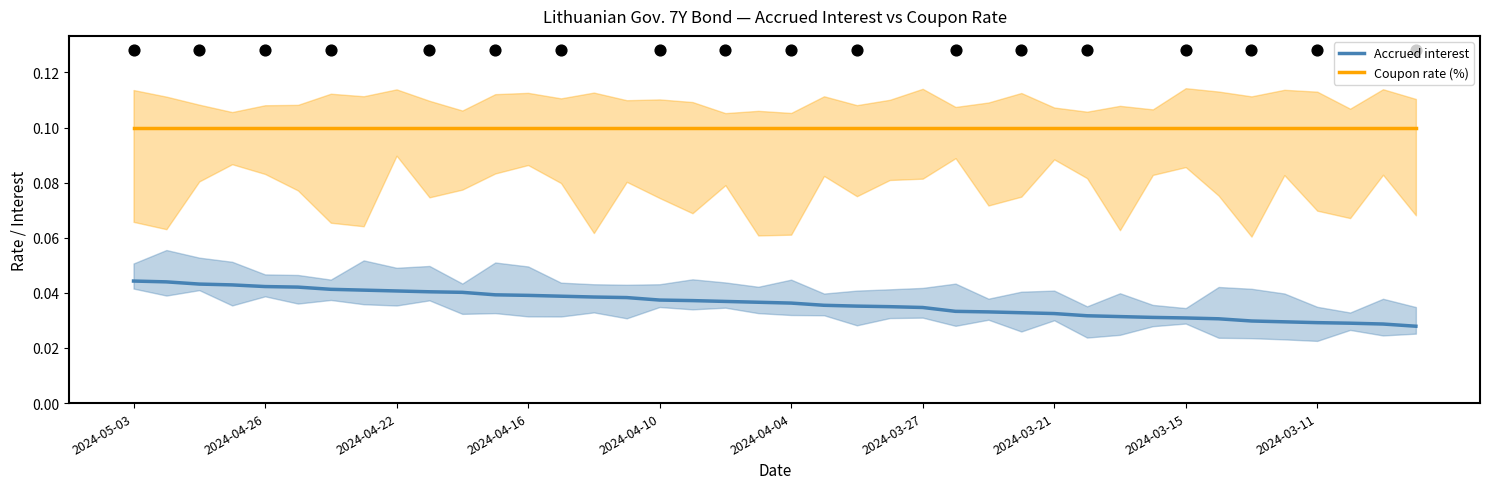

Which series contains the highest Y value?

Coupon rate (%)